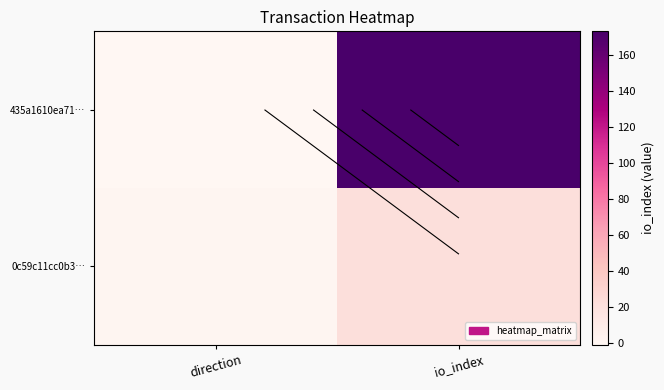

Which series has the largest total across all categories?

435a1610ea71…